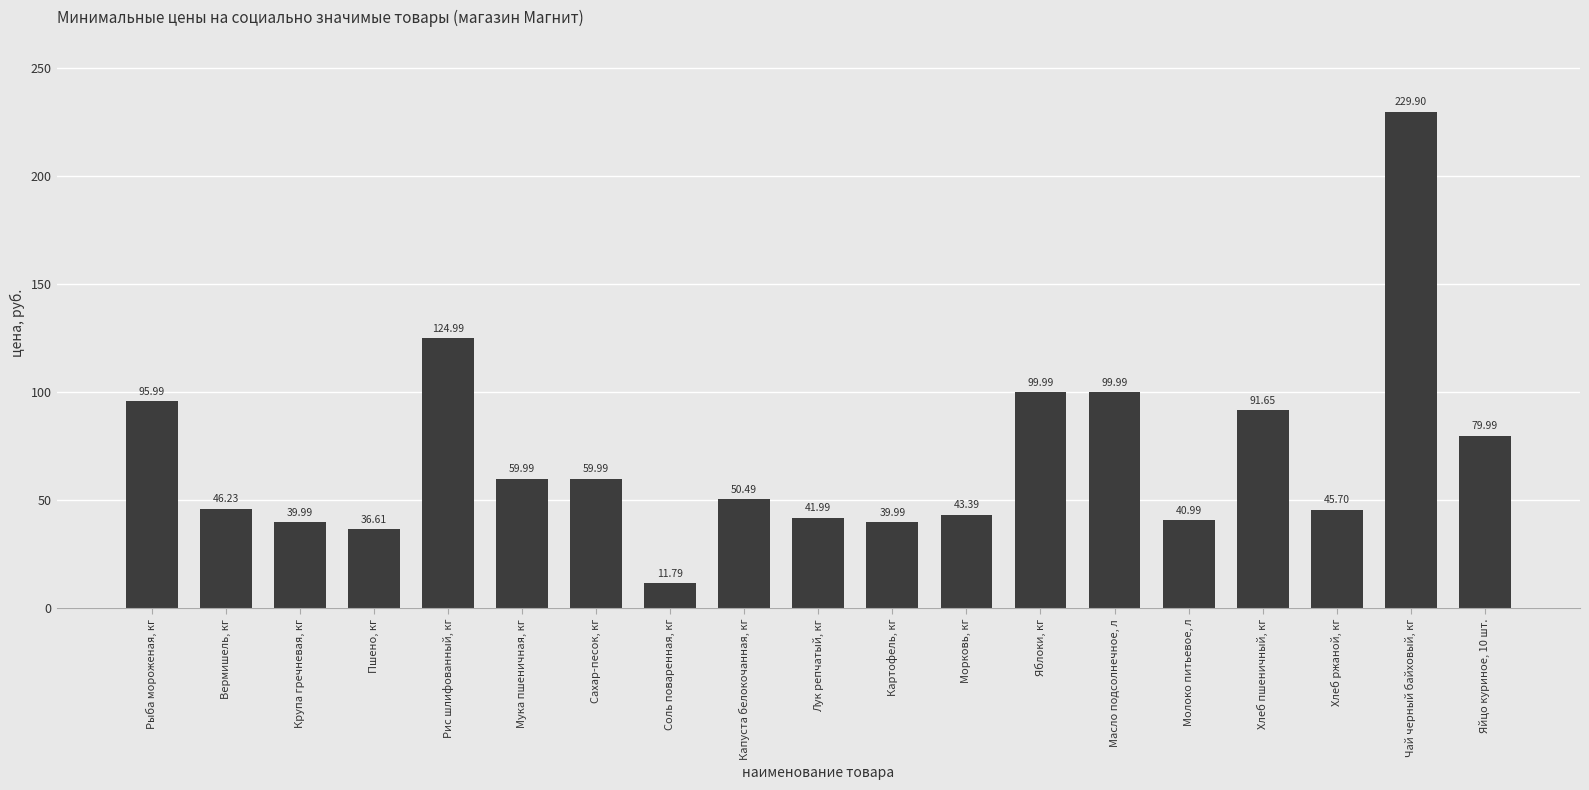

The chart shows a value of 80.0 at Яйцо куриное, 10 шт.. True or false?

True